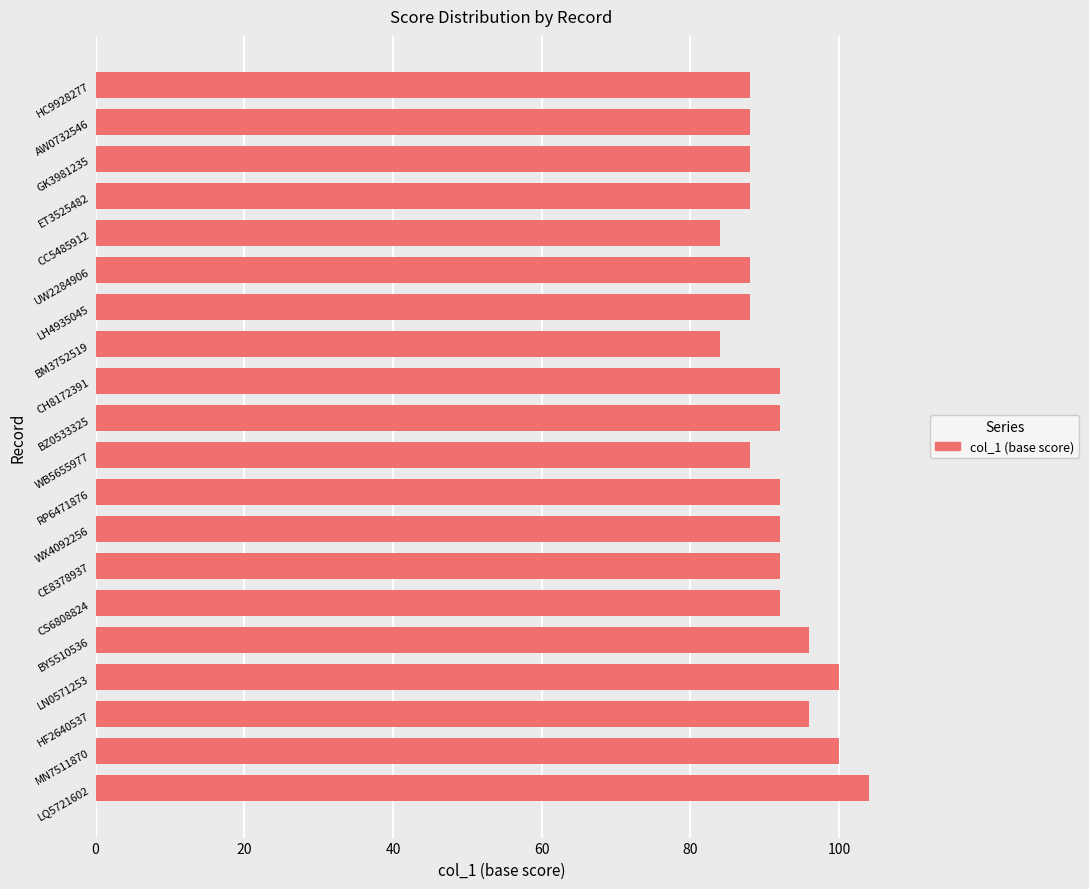

What is the sum of all values?

1832